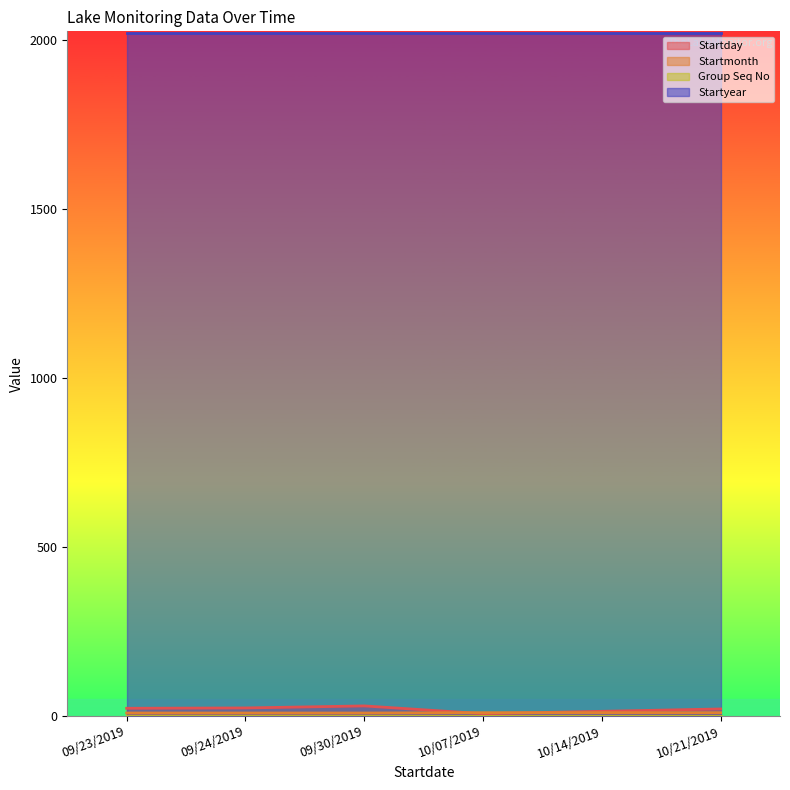

Is it true that Startday equals 14 at 10/14/2019?

True